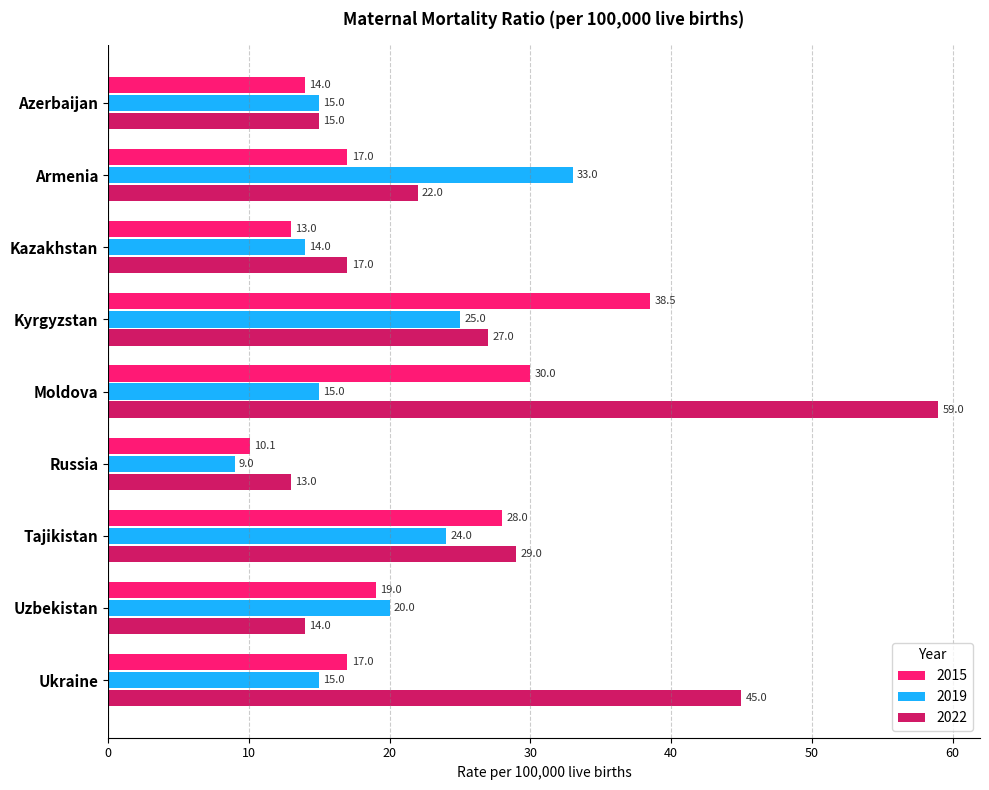

What is the average value of the 2015 series?

20.7